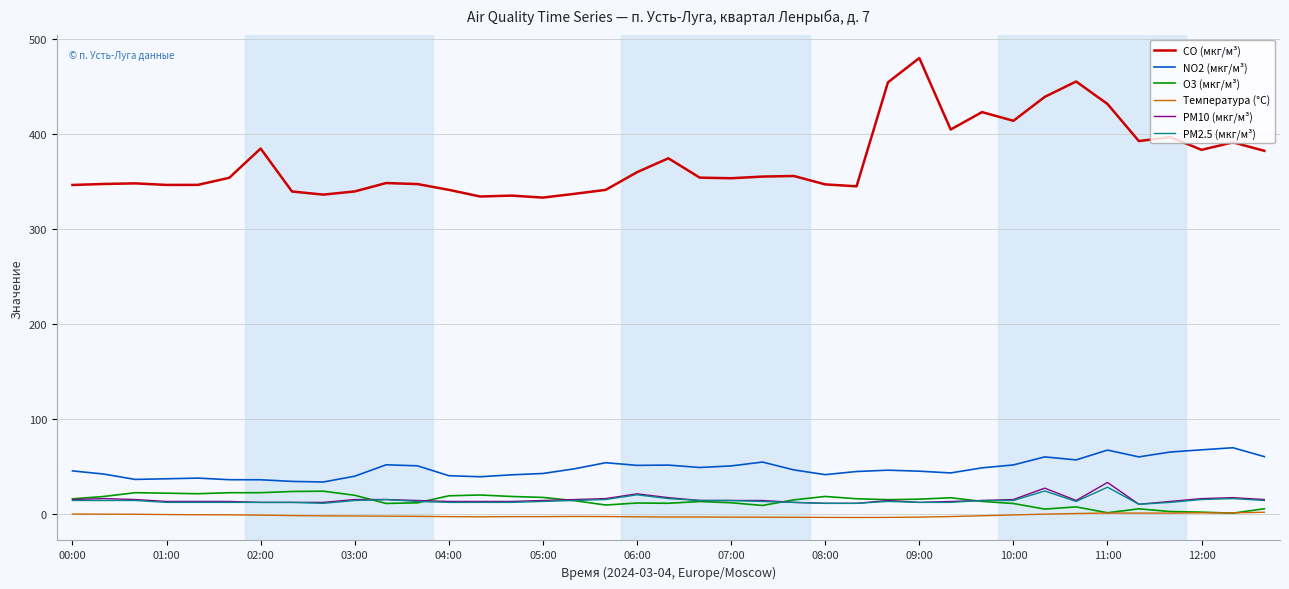

What is the lowest value of the NO2 (мкг/м³) series?

33.5